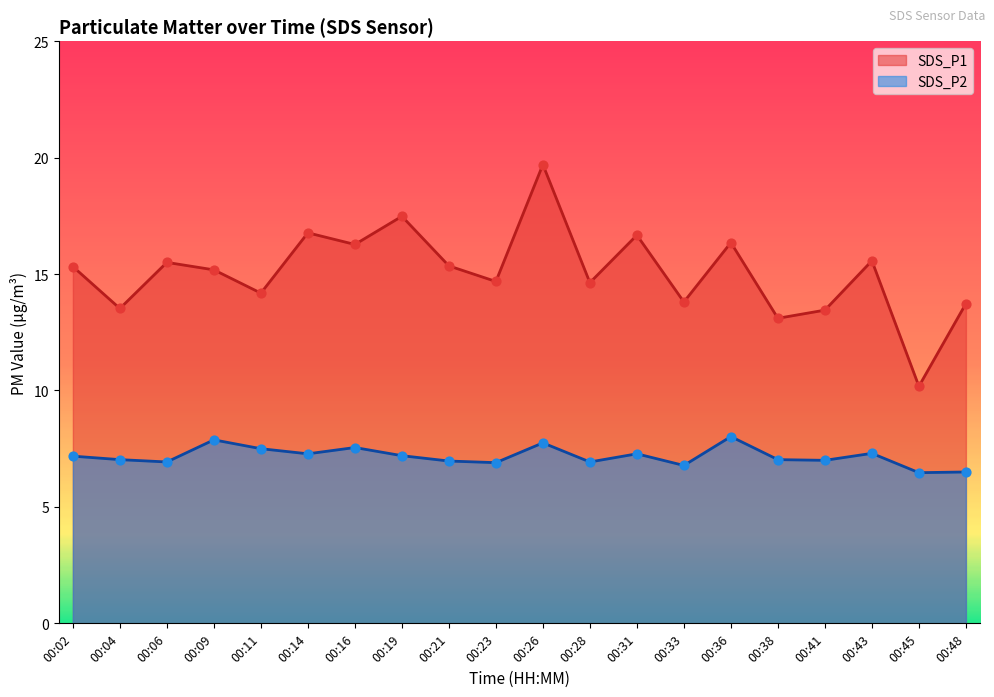

What are all the series names shown in the legend?

SDS_P1, SDS_P2